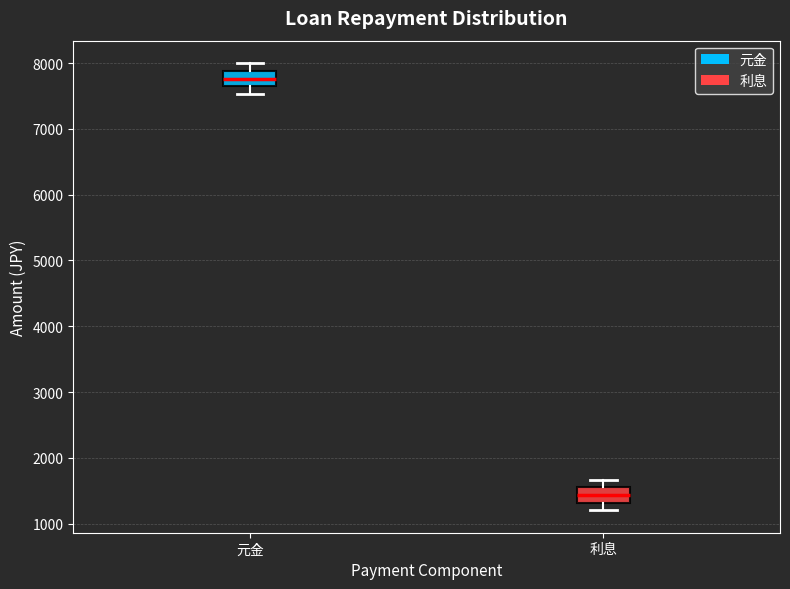

Reading left to right, read every box against the y-axis: the position of its median line, the range the box covers, and the ends of its whiskers. The values are not printed on the chart, so give them approximately, as read against the axis.

元金: median 7800, box 7600 to 7900, whiskers 7500 to 8000
利息: median 1400, box 1300 to 1600, whiskers 1200 to 1700